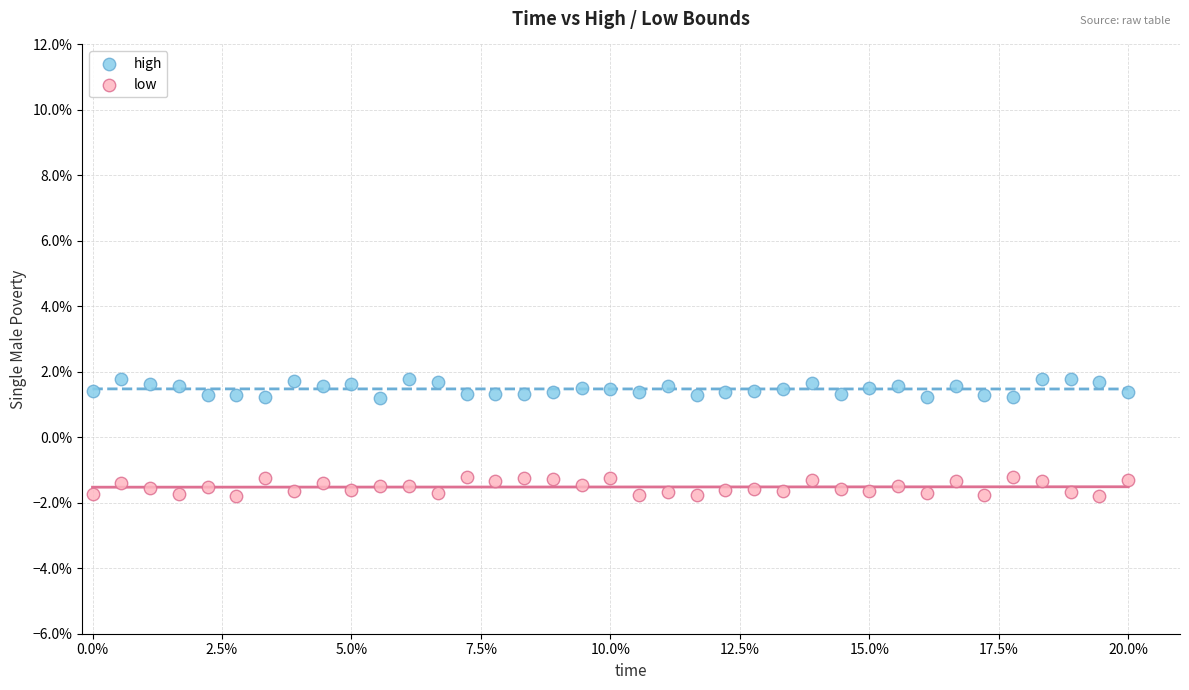

Which series reaches the maximum Y coordinate?

high